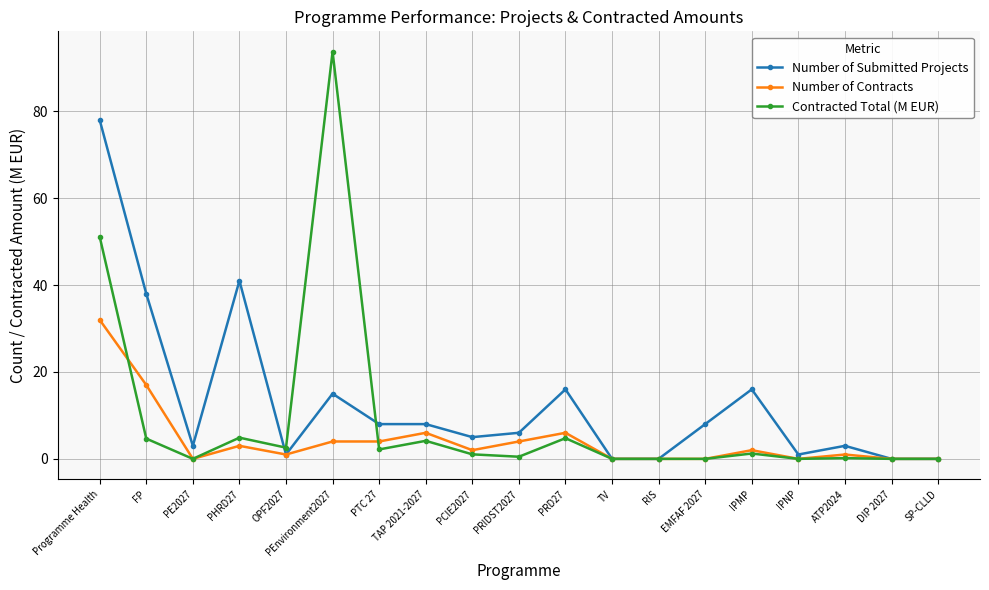

What is the value of the Contracted Total (M EUR) point at the 1st from the left?

51.1